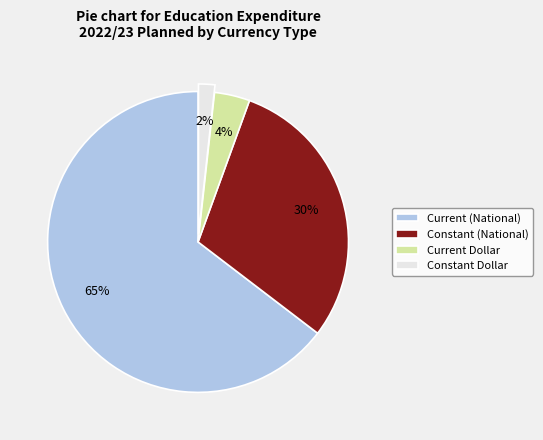

Which has a higher value, Constant Dollar or Current (National)?

Current (National)